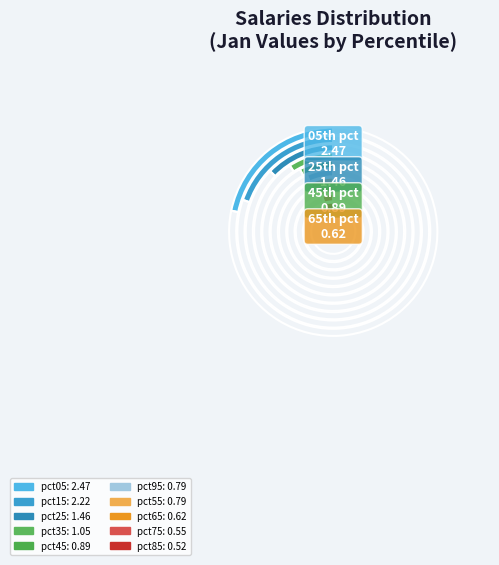

To the nearest percent, what is the difference between the pct85 and pct15 slice percentages?

15%